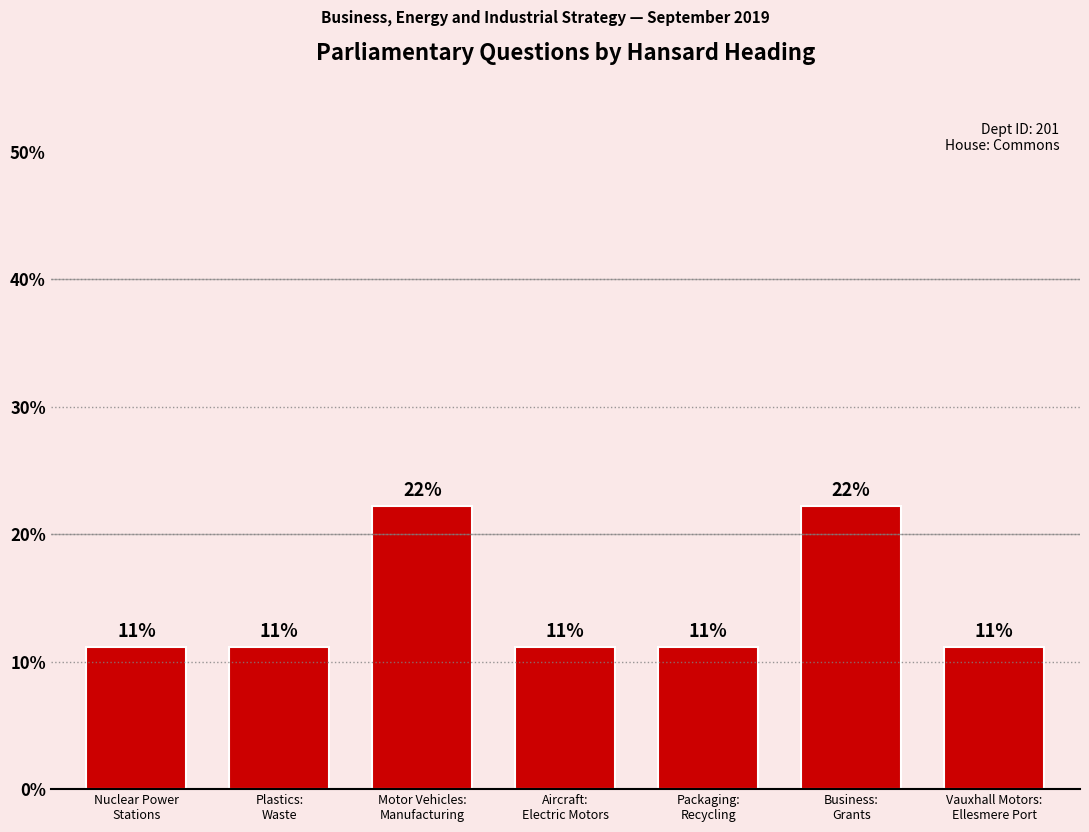

List the labels in order of value, largest first.

Motor Vehicles:
Manufacturing, Business:
Grants, Nuclear Power
Stations, Plastics:
Waste, Aircraft:
Electric Motors, Packaging:
Recycling, Vauxhall Motors:
Ellesmere Port